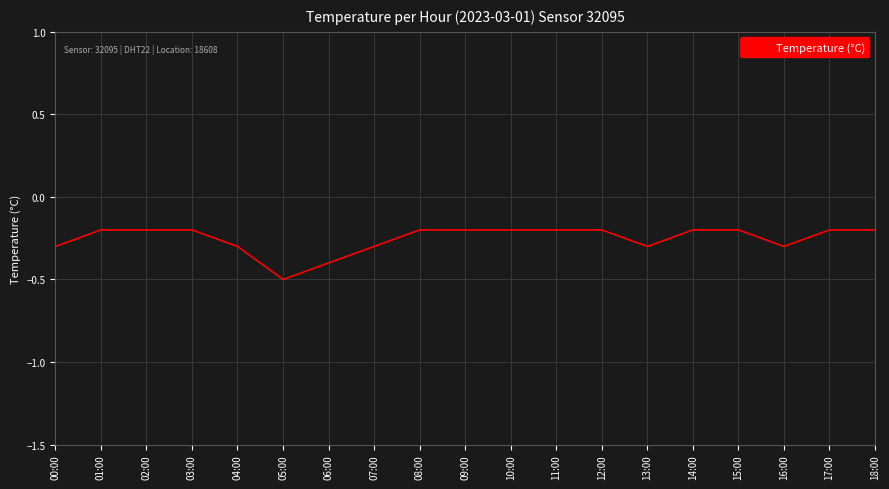

What is the difference between the maximum and minimum values?

0.3